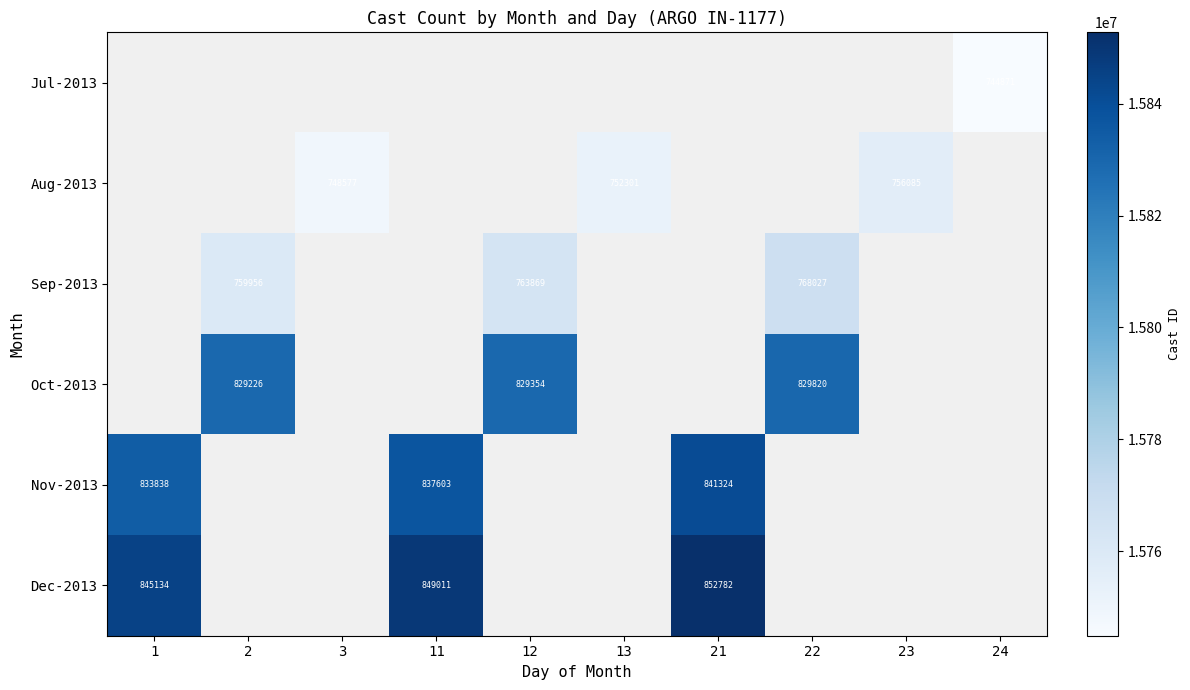

Is the value of Aug-2013 at 13 greater than the value of Sep-2013 at 2?

No